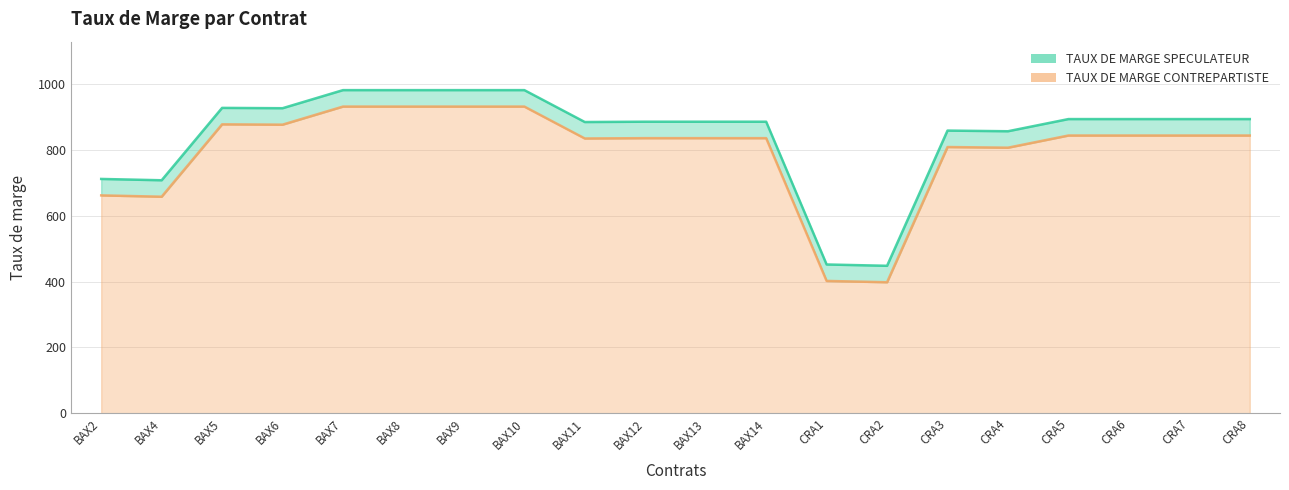

At CRA2, list the series in order from smallest to largest.

TAUX DE MARGE SPECULATEUR, TAUX DE MARGE CONTREPARTISTE